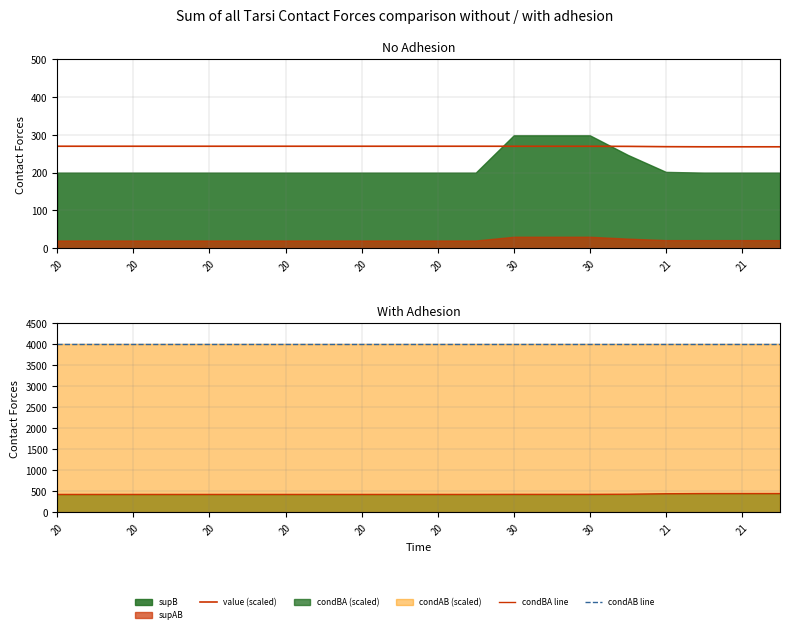

True or false: value (scaled) has a value of 270.0 at 20.

True